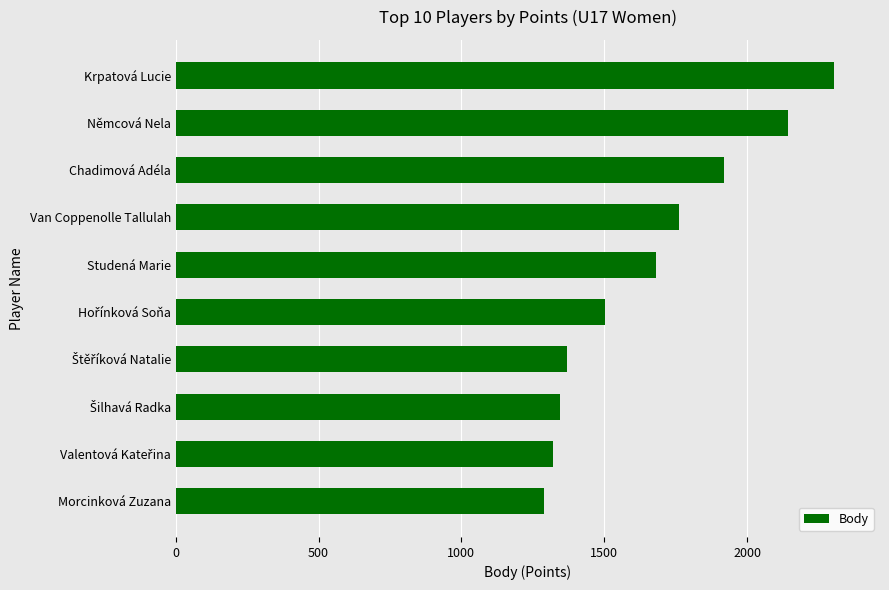

Reading top to bottom, what are all the values shown in this chart?

2304	2144	1920	1760	1680	1504	1368	1344	1320	1288